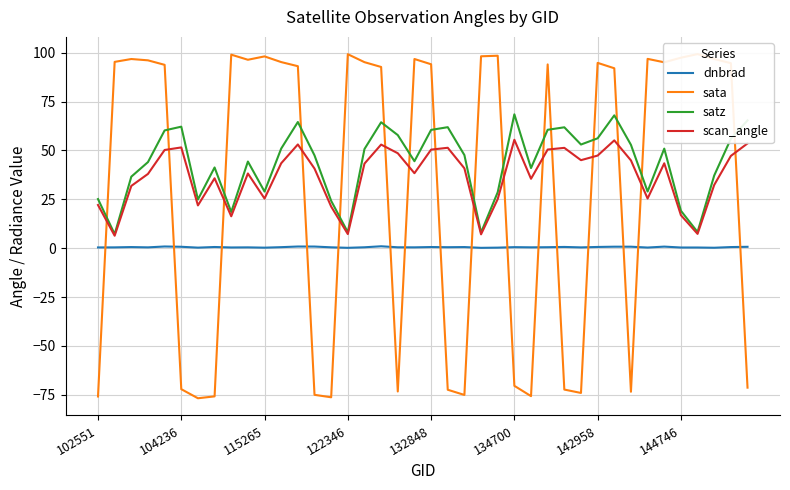

The satz series shows 39.1 at 18. True or false?

False